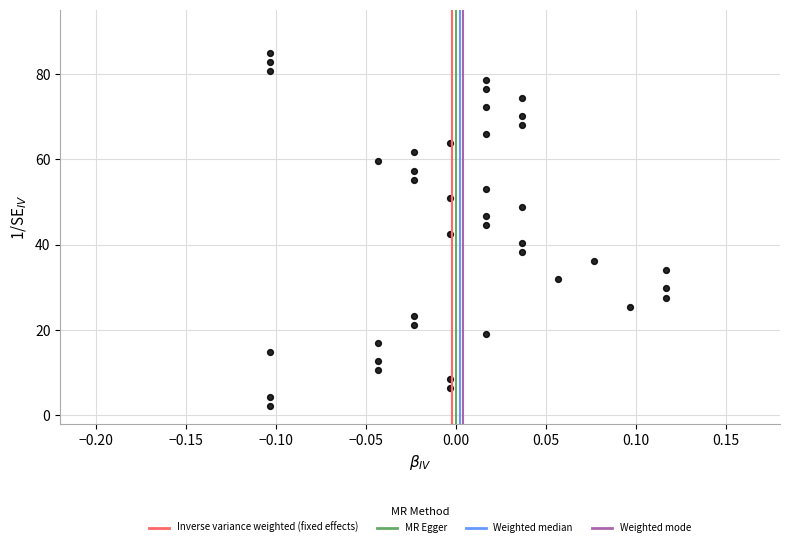

How many data points are displayed?

40